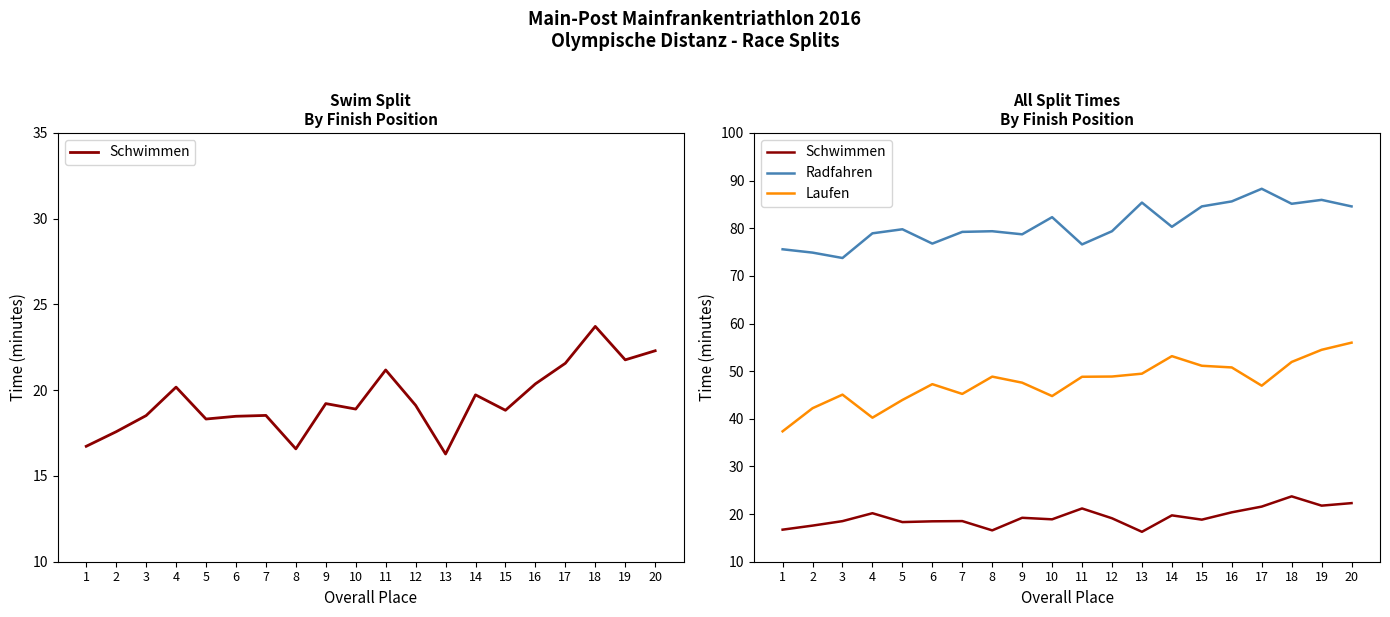

Between 9 and 10, which series saw the biggest shift?

Radfahren